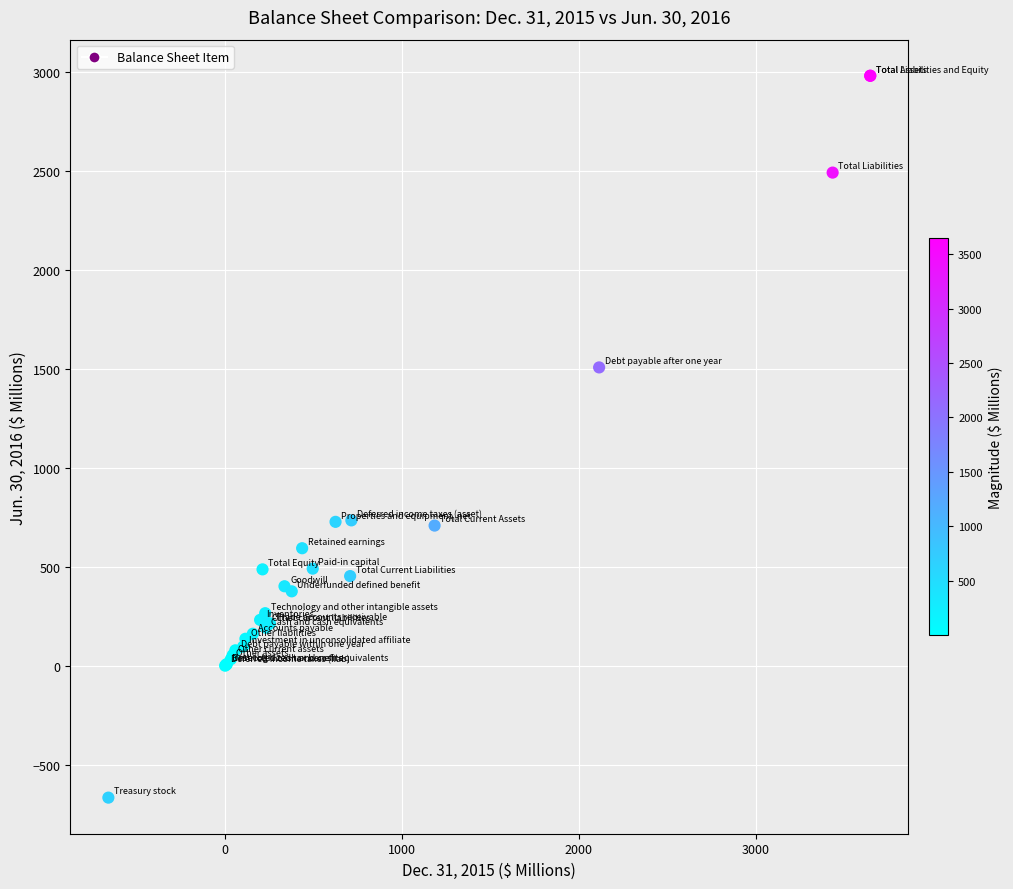

What Y value in the scatter plot is closest to 1158?

1508.8